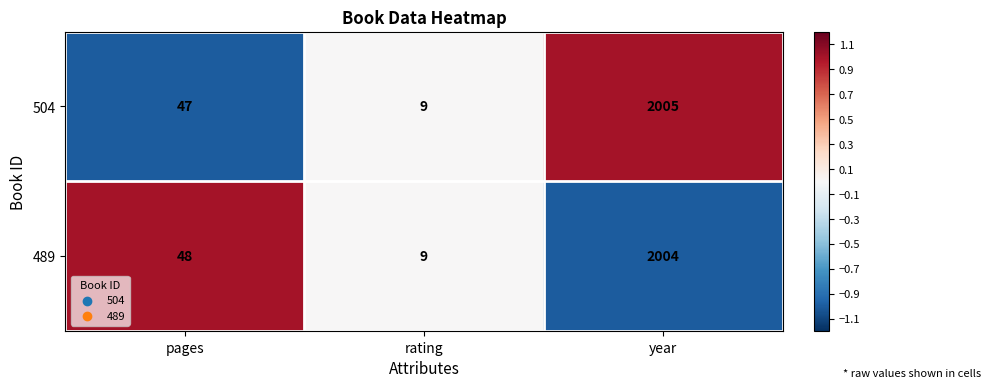

Is it true that 504 equals 2005 at year?

True